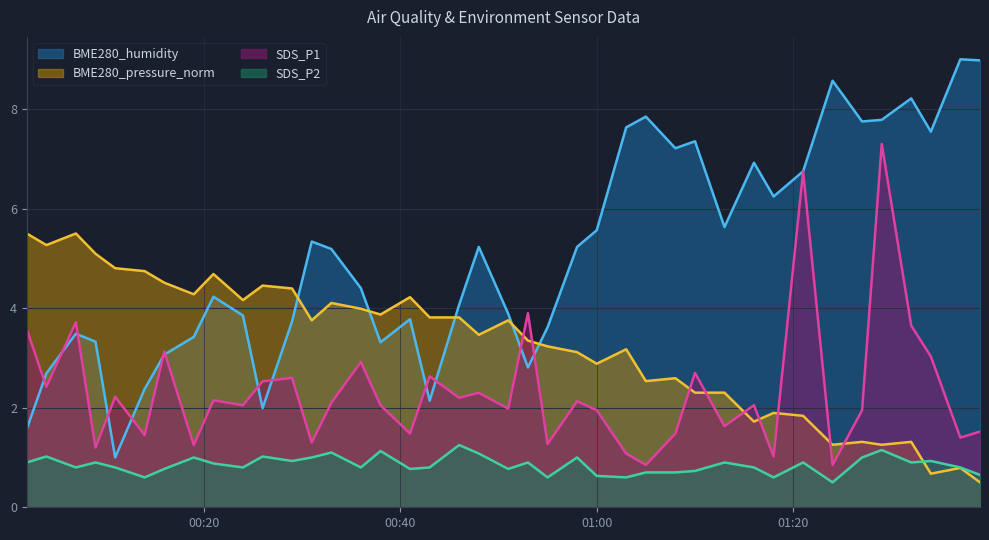

The value of BME280_pressure_norm at 2021/04/26 00:55 is 4.7. True or false?

False